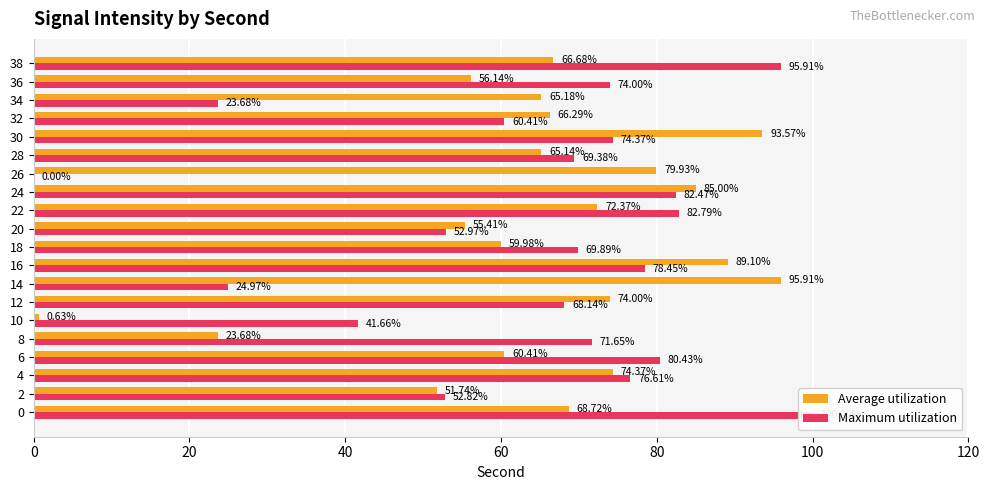

What is the difference between the maximum and second lowest values in the Maximum utilization series?

76.3